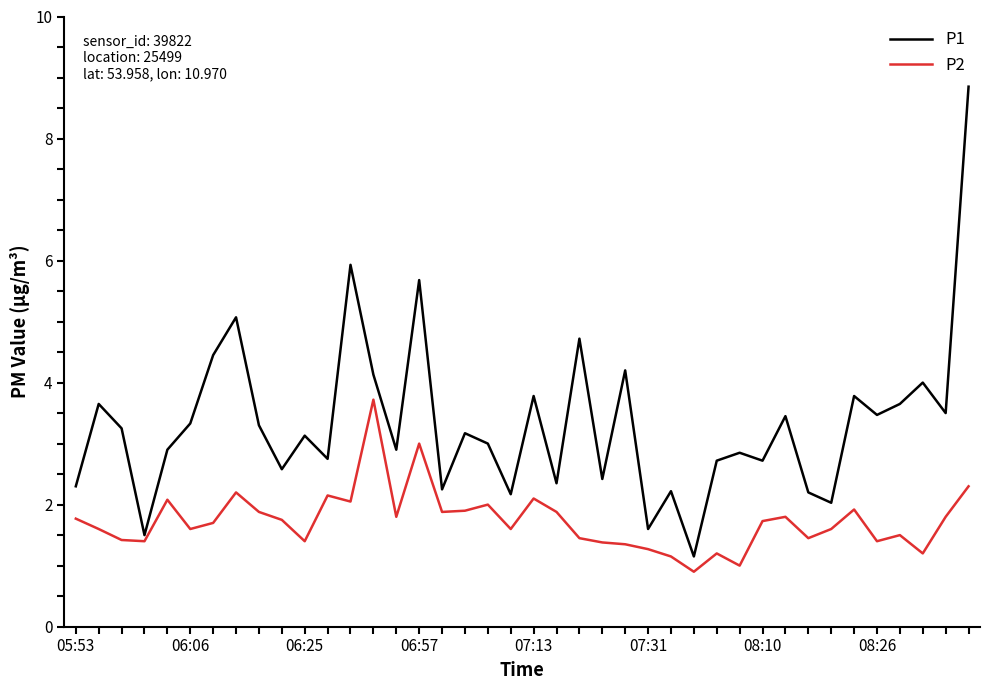

What is the difference between the maximum and minimum values in the P1 series?

7.7